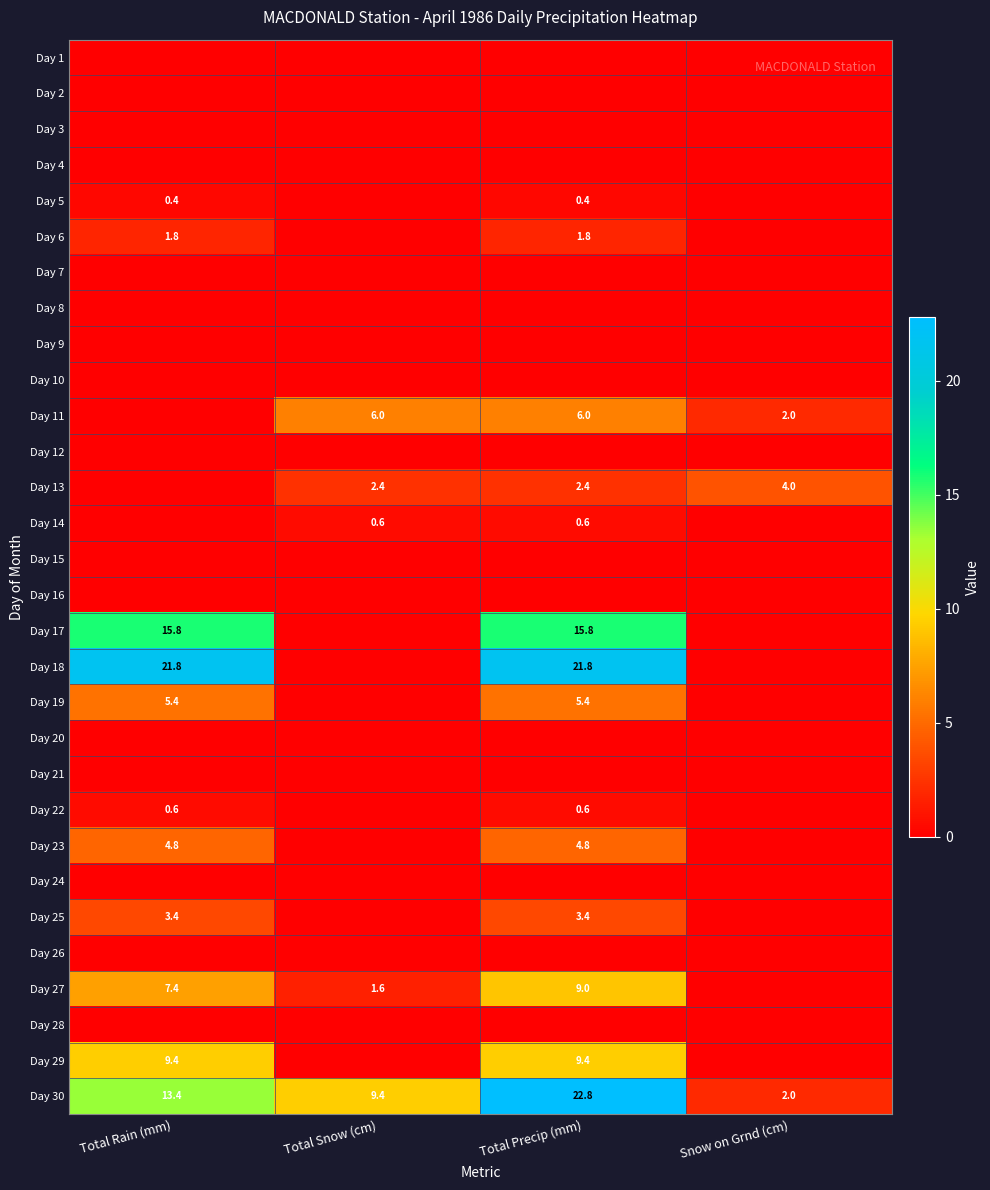

The value of Day 11 at Total Precip (mm) is 3.0. True or false?

False